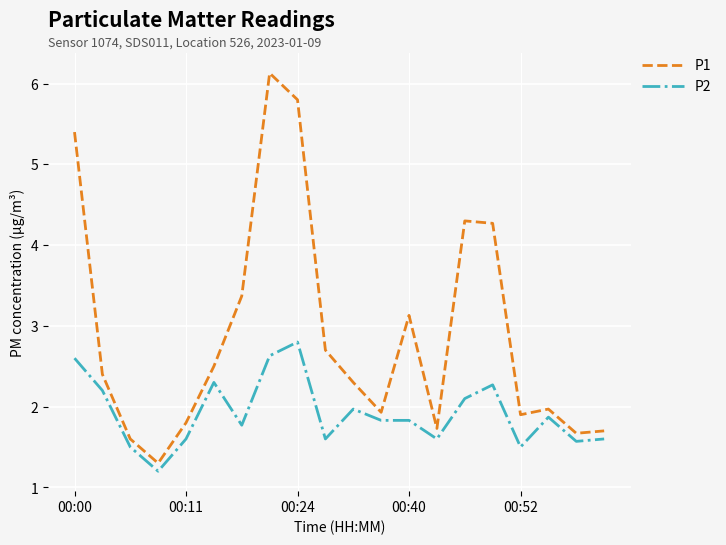

How many categories are shown in the chart?

20